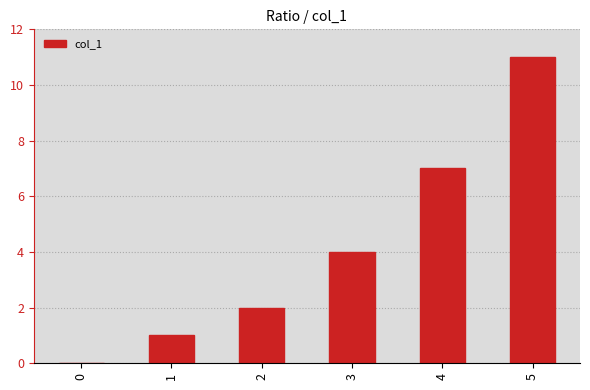

Approximately how many times larger is the value at 3 compared to 4?

0.6